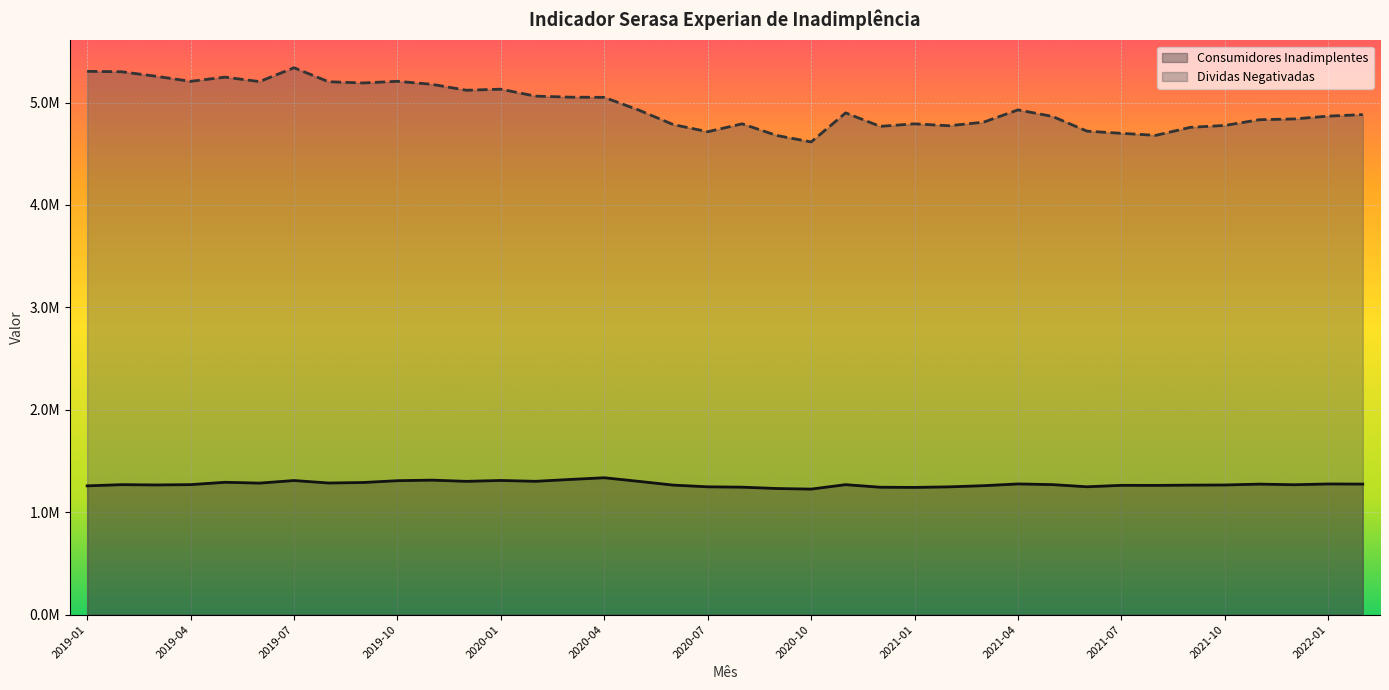

Does the chart display data point markers on the line(s)?

No